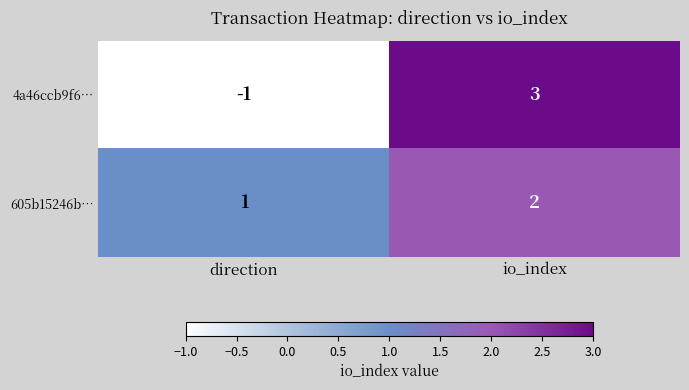

What is the sum of the 605b15246b… values at io_index and direction?

3